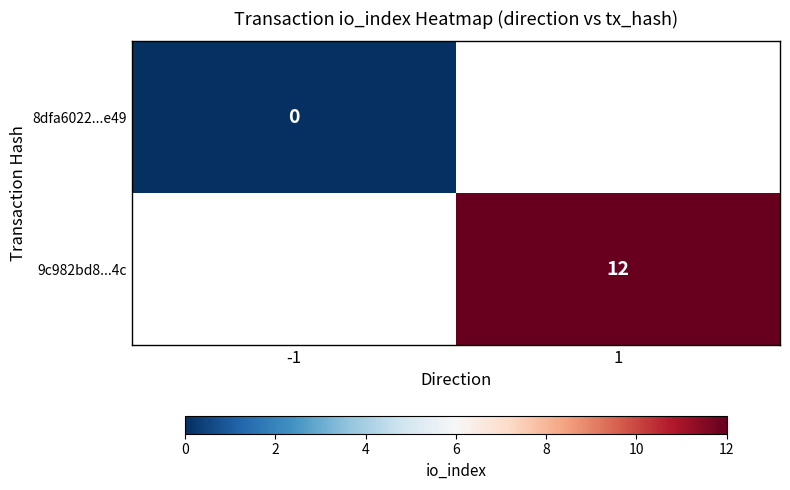

How many categories are shown in the chart?

2